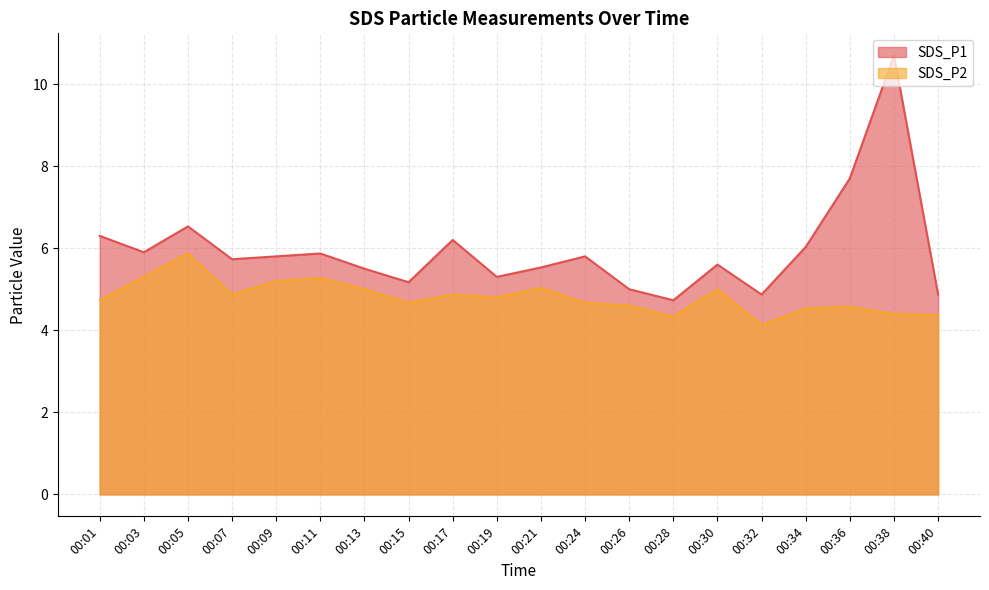

True or false: SDS_P2 has more than 1 points higher than both neighbors.

True